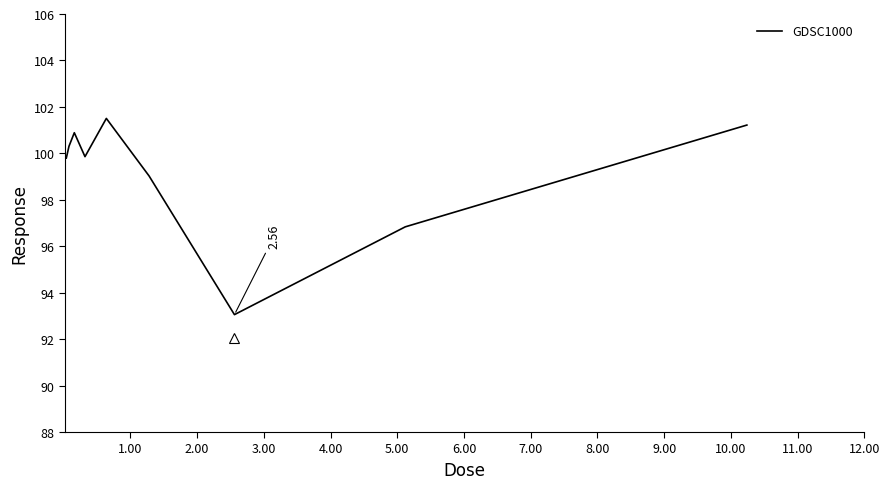

What is the difference between the maximum and minimum values?

8.4